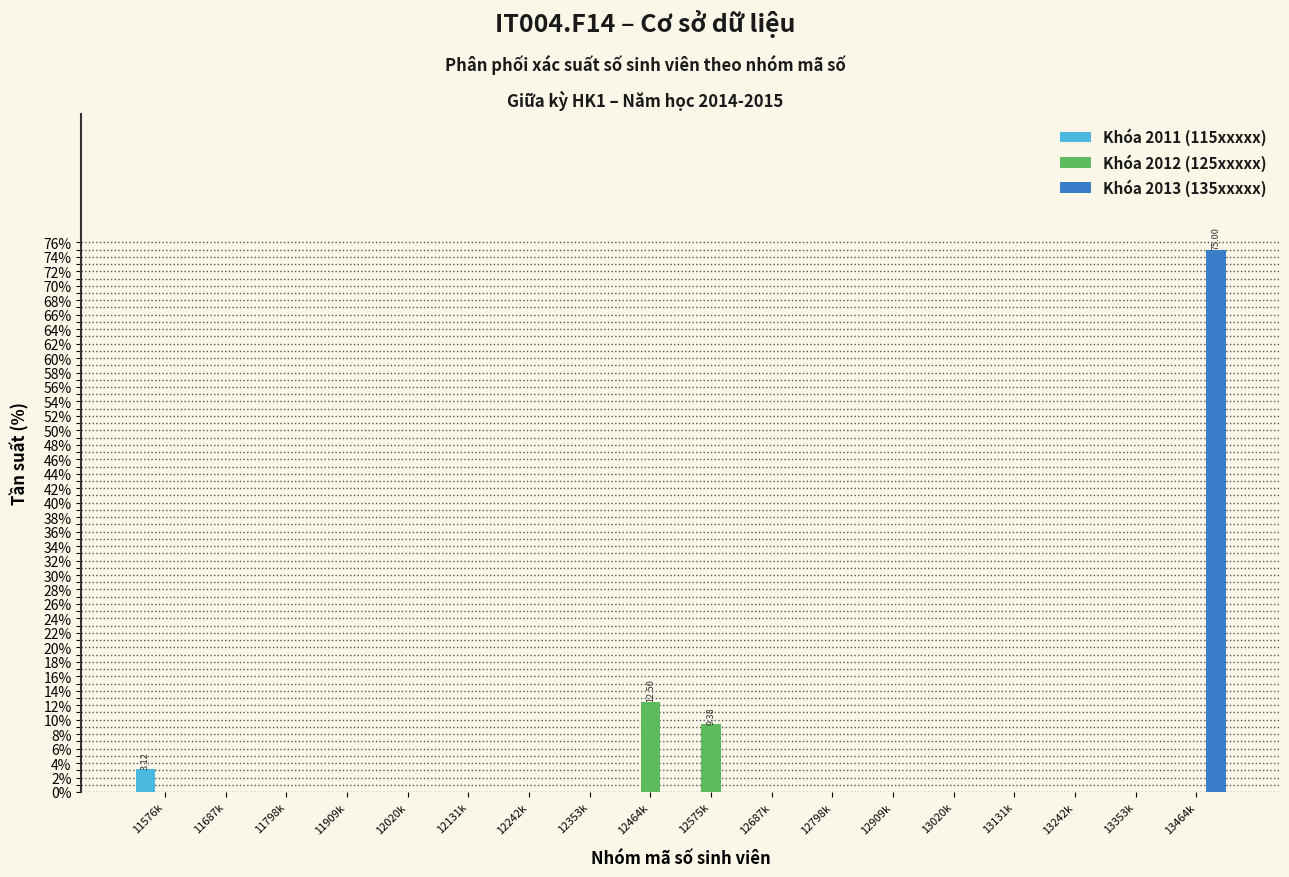

At which category is the sum across all series the highest?

13464k